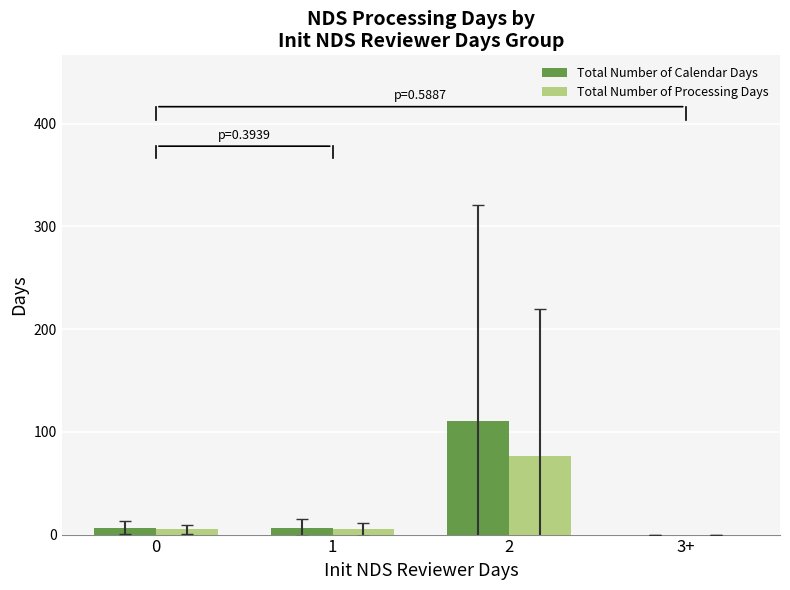

The Total Number of Calendar Days series shows 6.5 at 1. True or false?

True